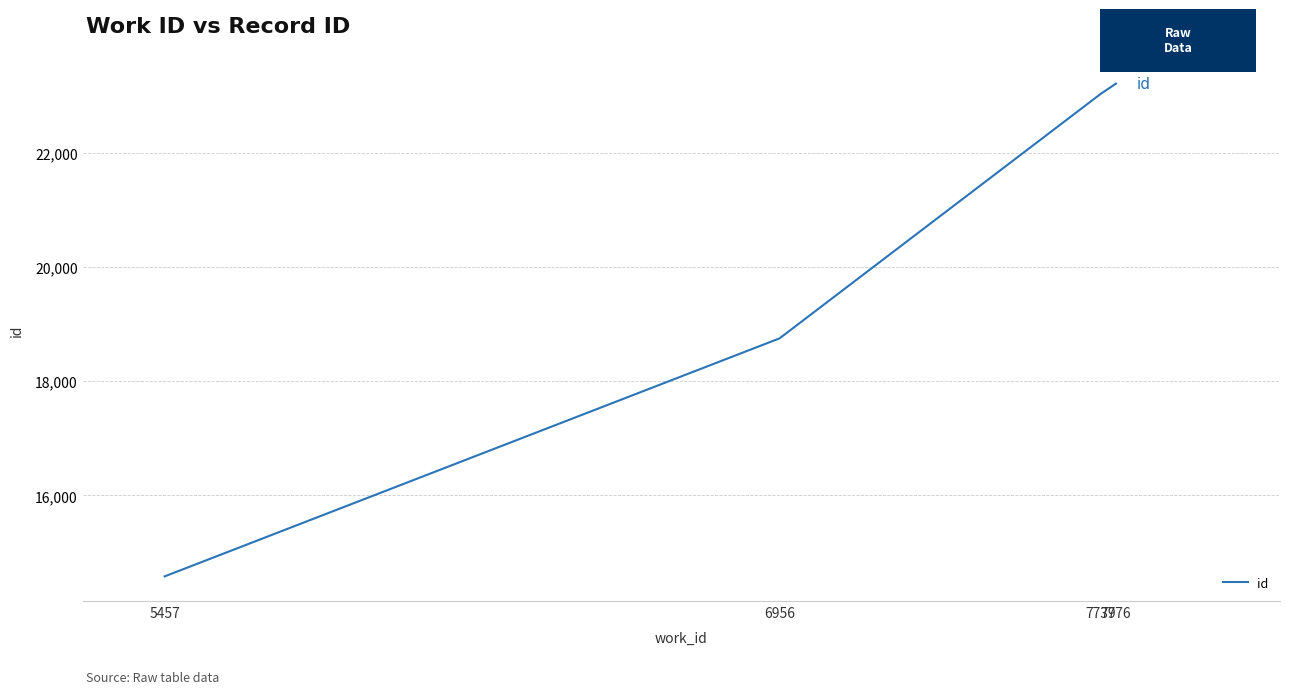

What is the average value?

19895